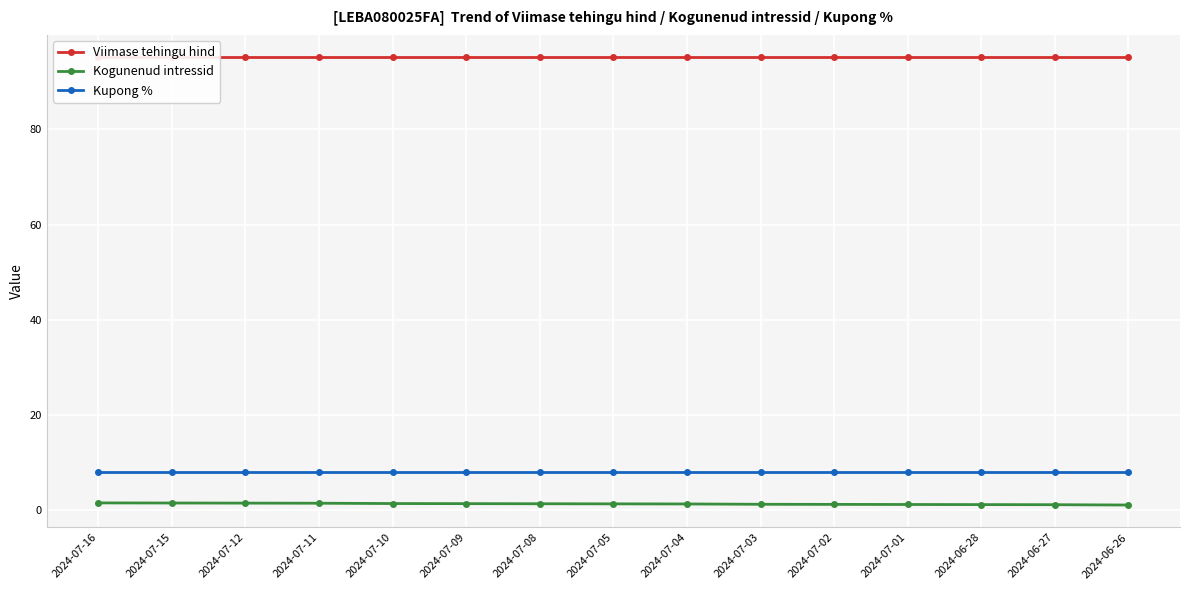

True or false: Kupong % and Viimase tehingu hind cross at least once.

False